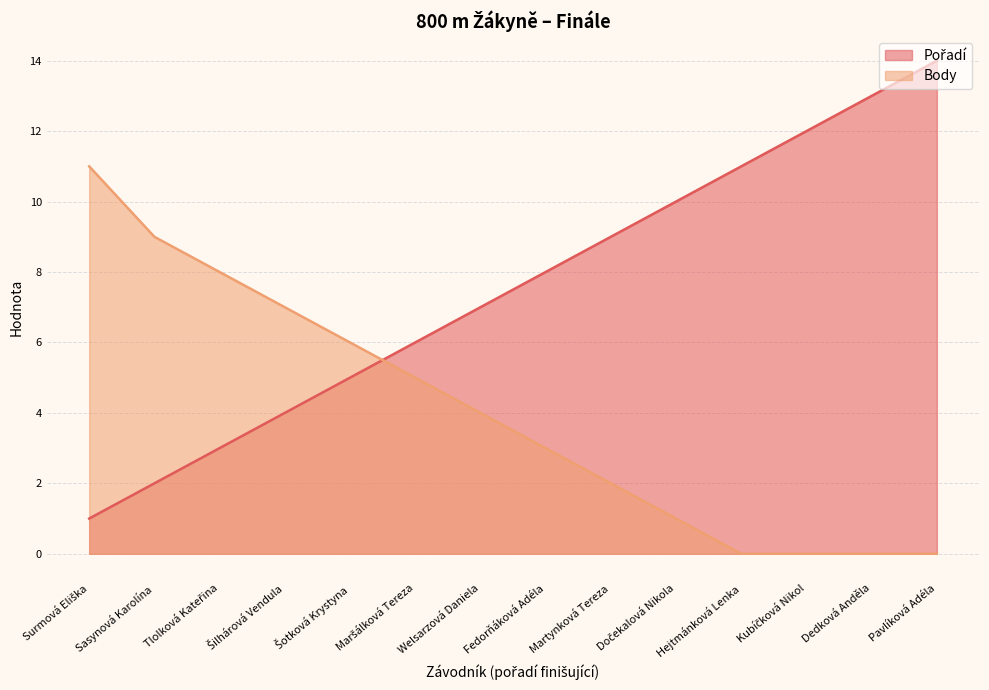

How many values in the Pořadí series exceed 8?

6